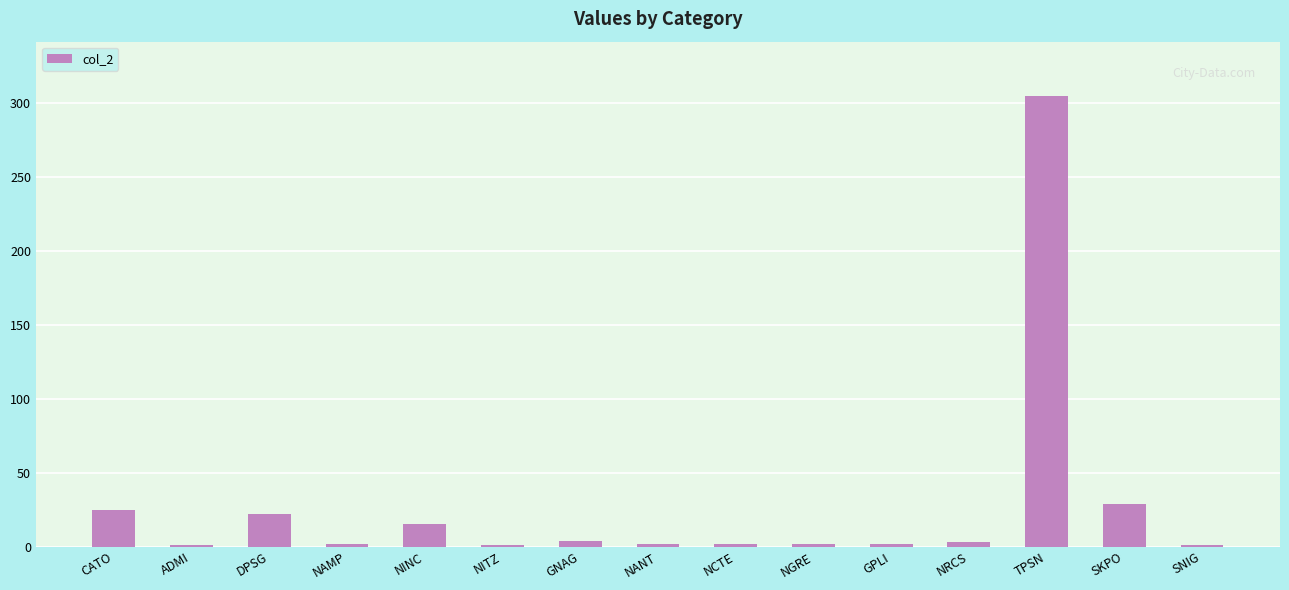

Is it true that the value at SKPO is 29?

True